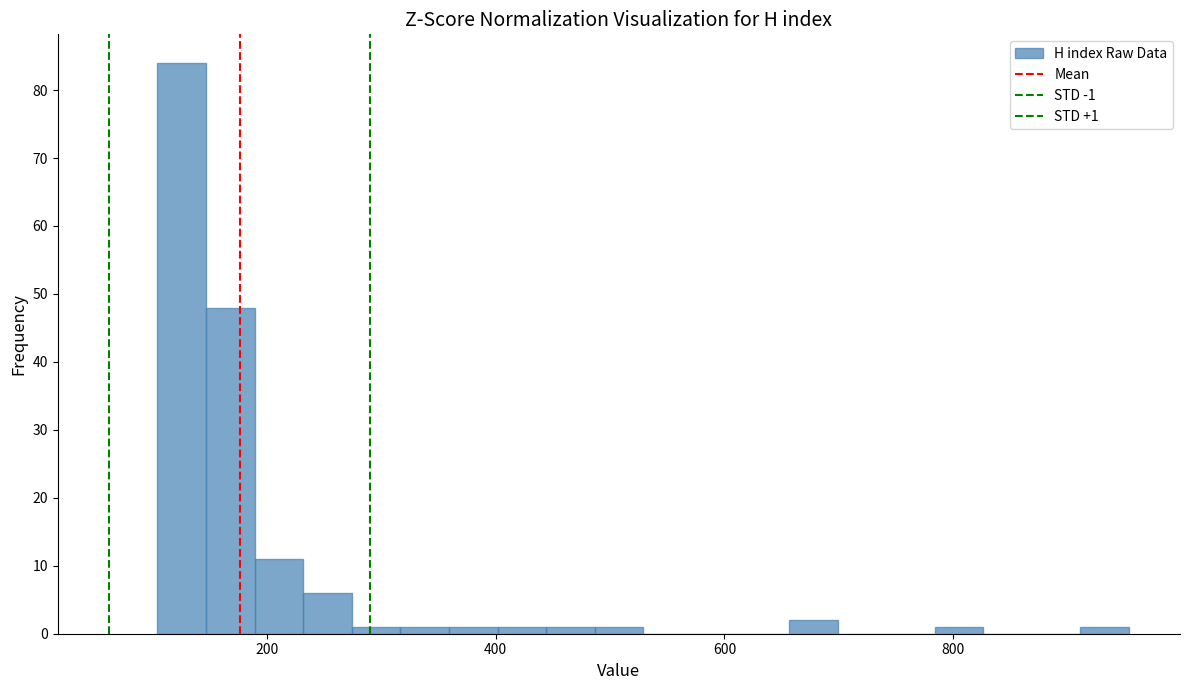

Around what value on the x-axis is the tallest bar? Give the approximate position of its centre, as read against the axis.

120